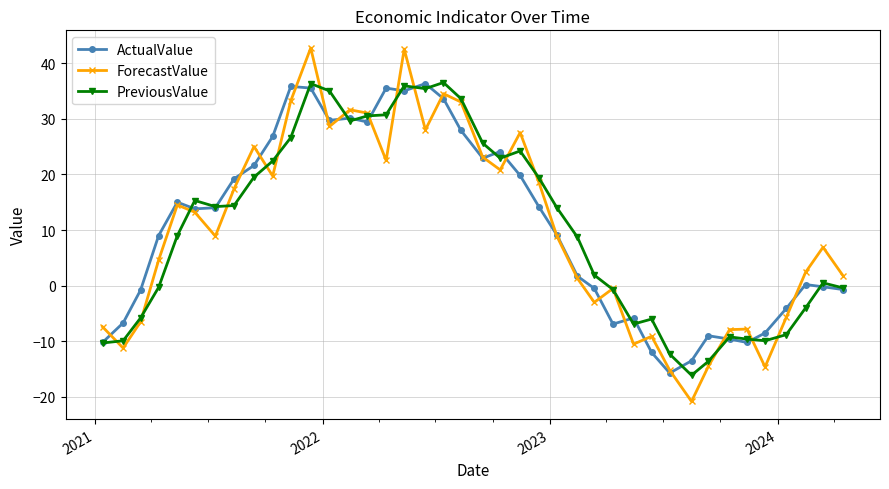

What is the maximum value for ForecastValue?

42.7